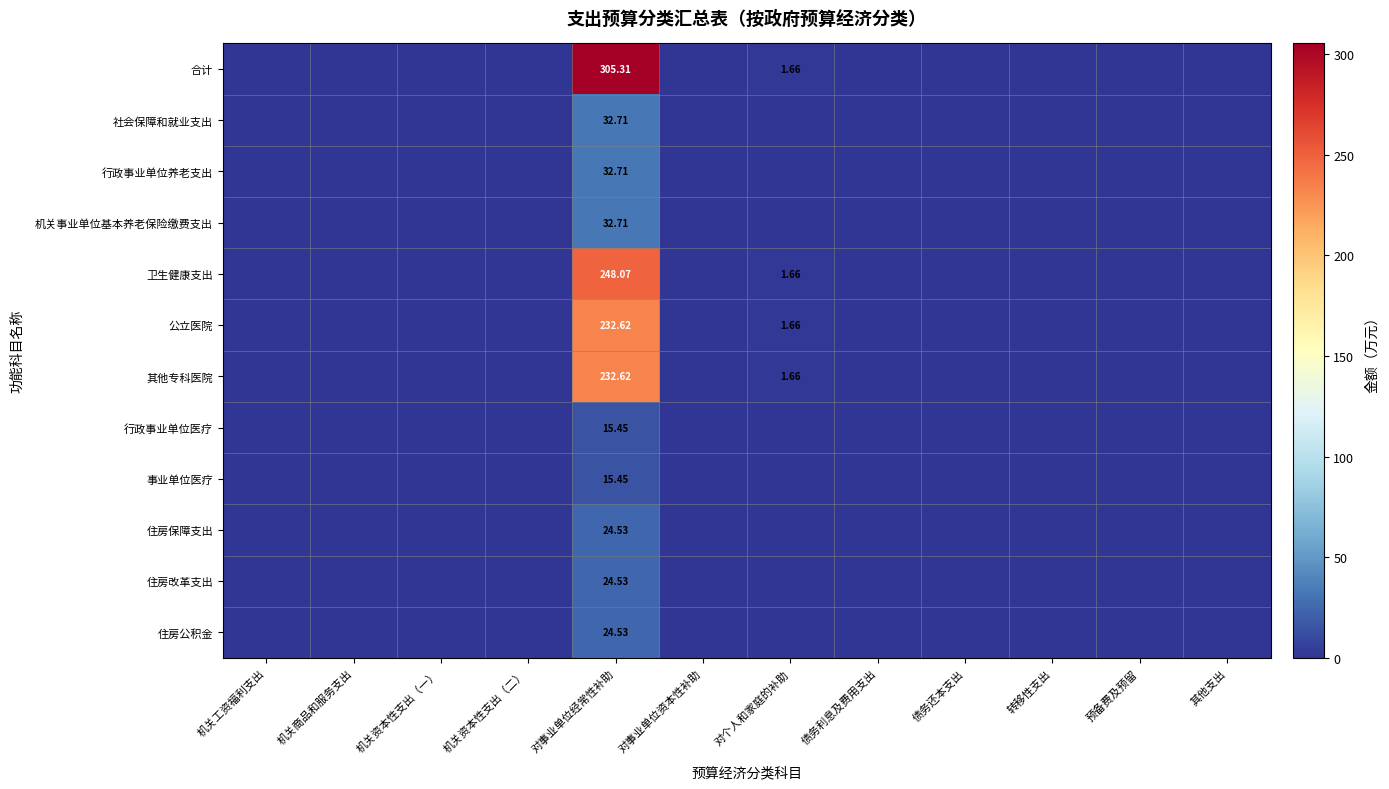

Where is 公立医院 nearest to the value 116?

对个人和家庭的补助